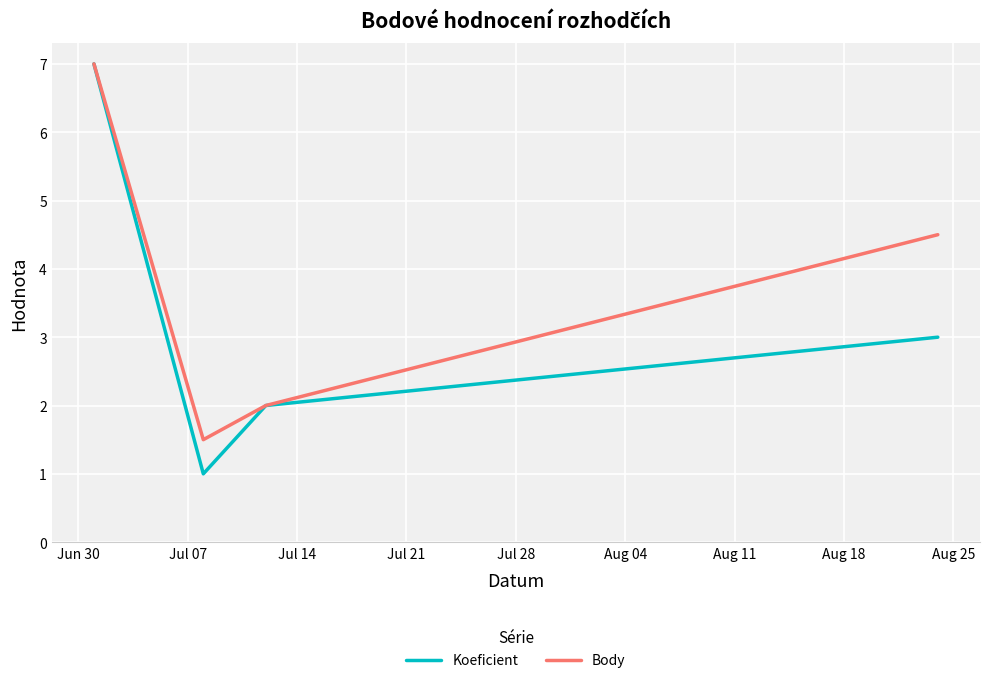

List the series in order of their overall mean, lowest first.

Koeficient, Body